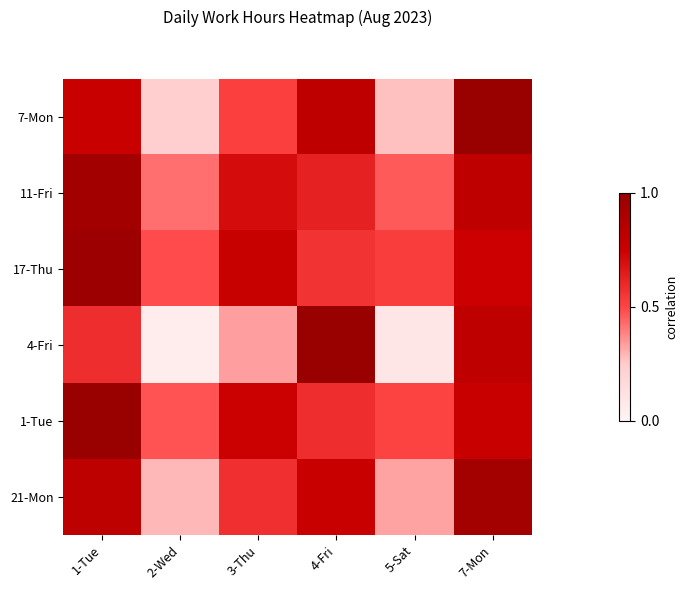

What is the spread (max minus min) of values at 2-Wed?

0.4